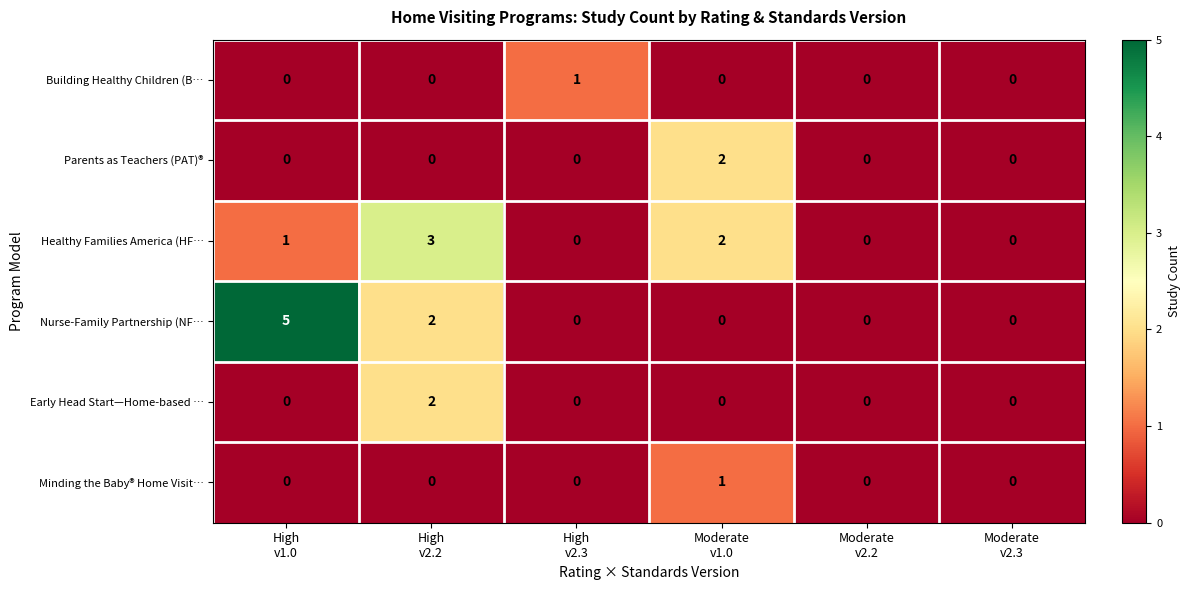

Which series changed the most between High
v1.0 and High
v2.3?

row_3